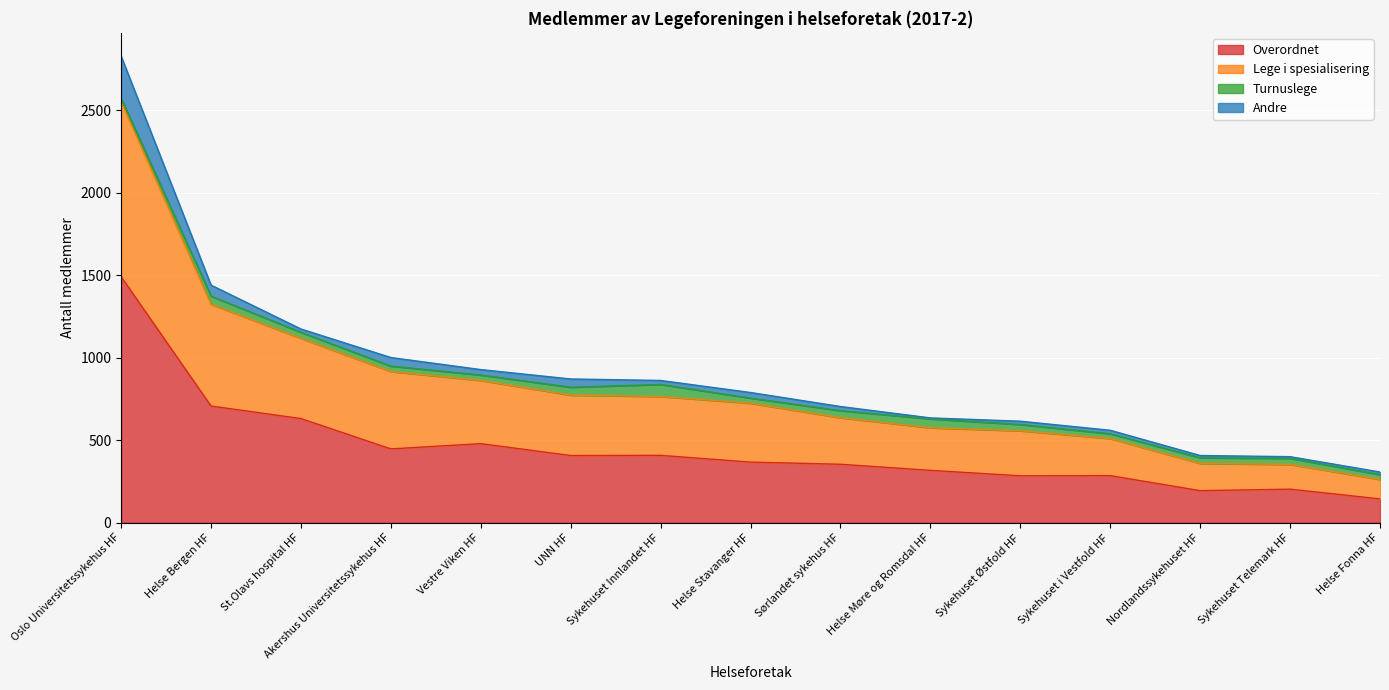

What is the label of the 14th point from the right?

Helse Bergen HF